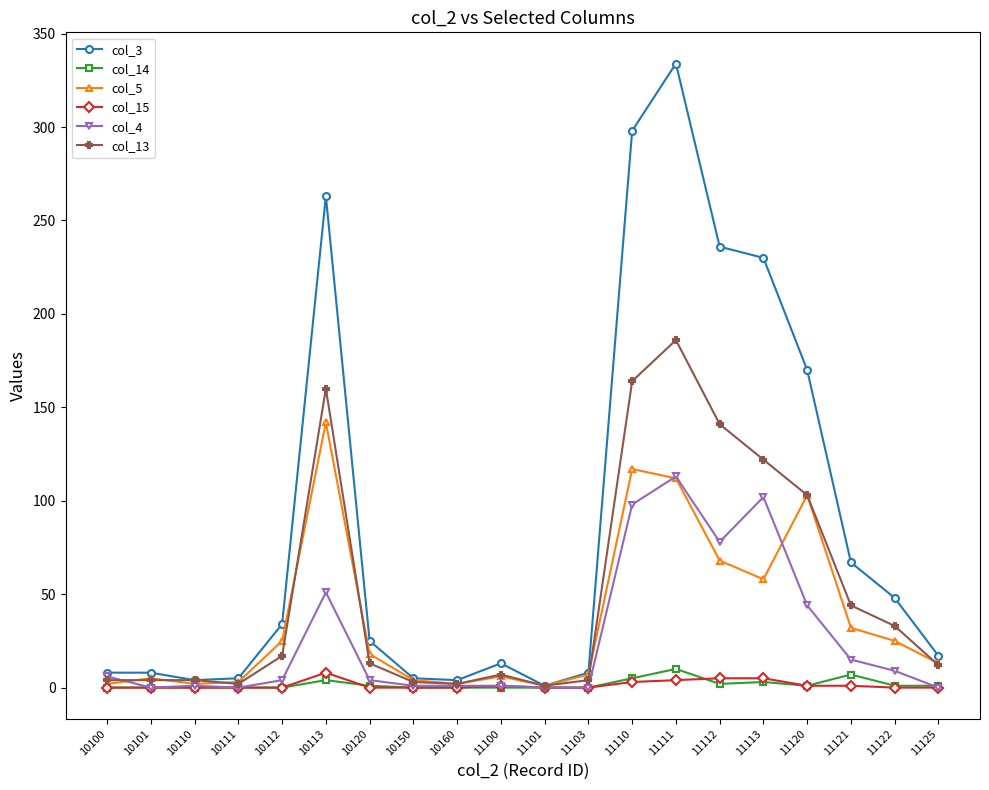

What are all the series names shown in the legend?

col_3, col_14, col_5, col_15, col_4, col_13